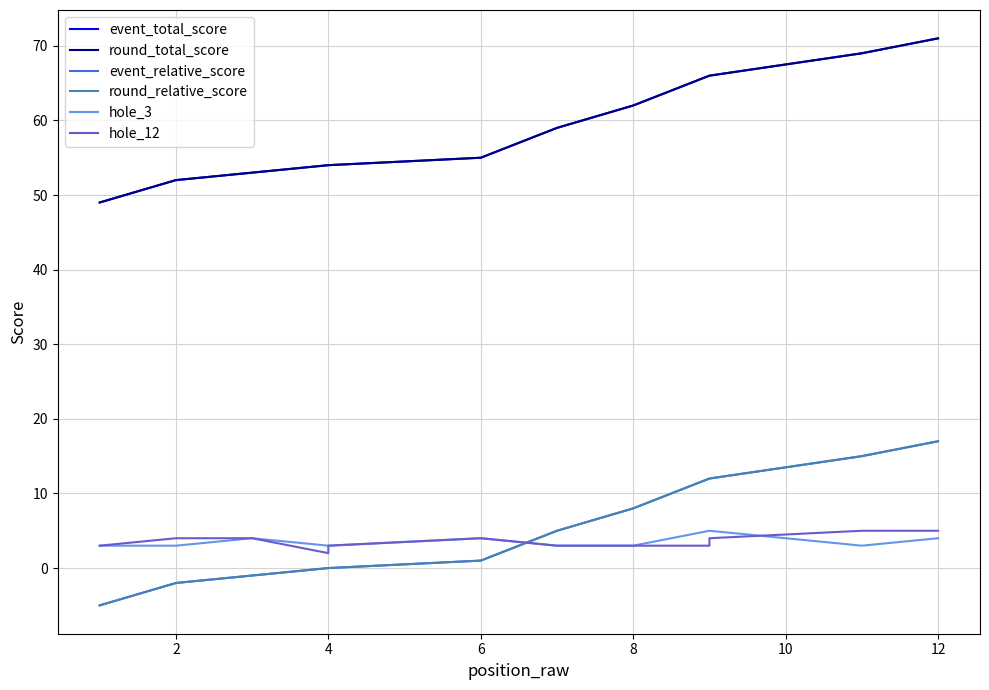

The hole_12 series shows 3 at 8. True or false?

True